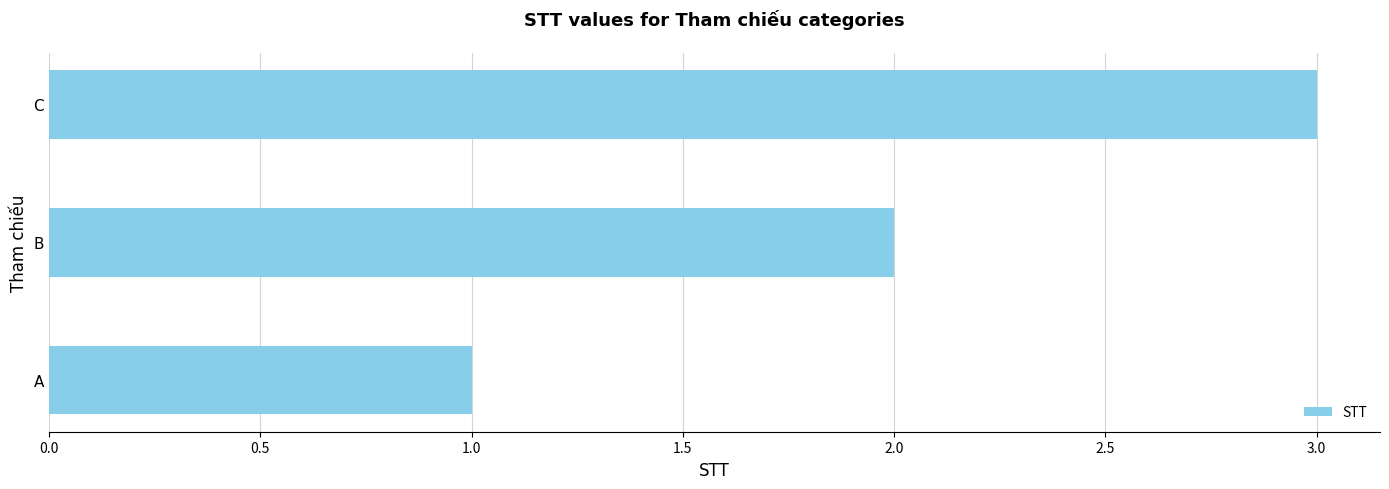

What is the smallest value displayed?

1